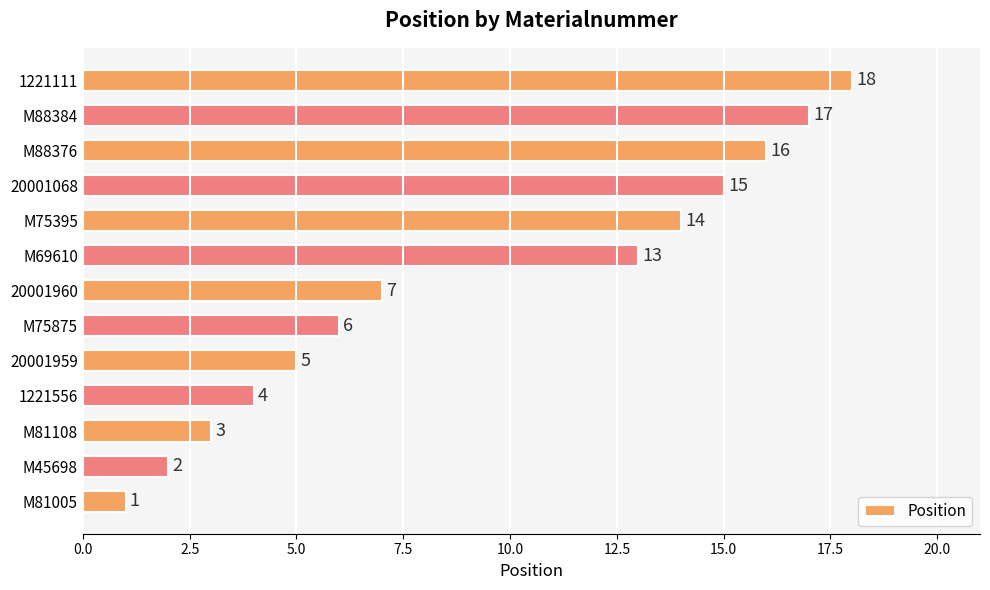

Rank the categories by value from highest to lowest.

1221111, M88384, M88376, 20001068, M75395, M69610, 20001960, M75875, 20001959, 1221556, M81108, M45698, M81005